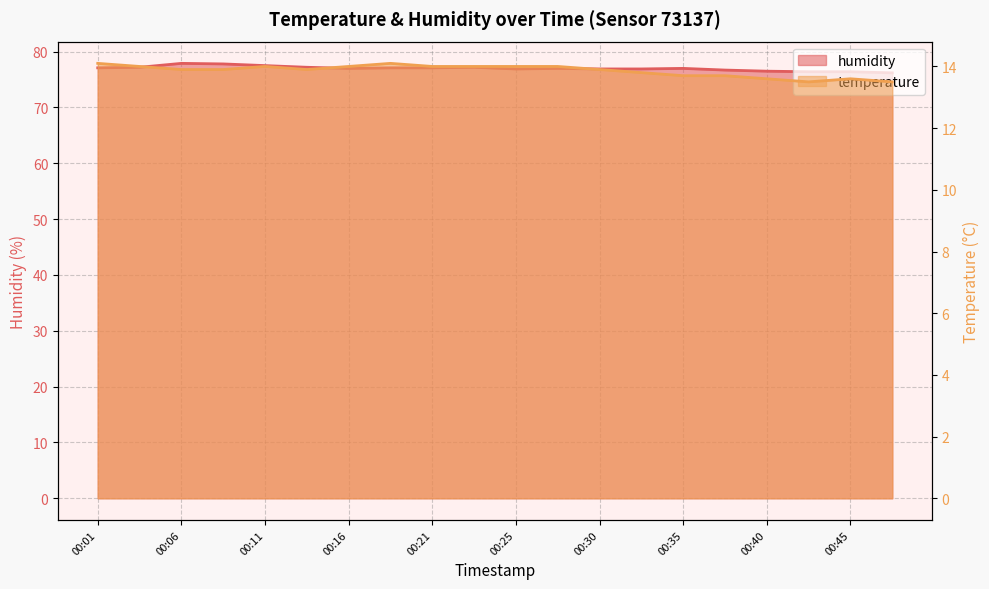

How many values in the humidity series exceed 77?

9